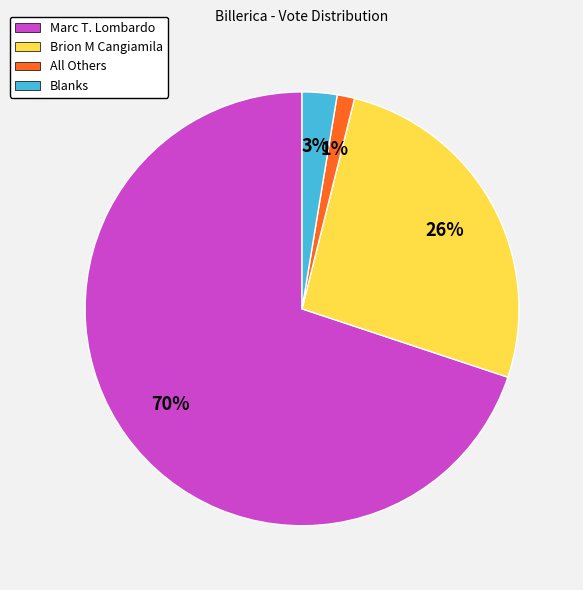

How many slices are in this pie chart?

4